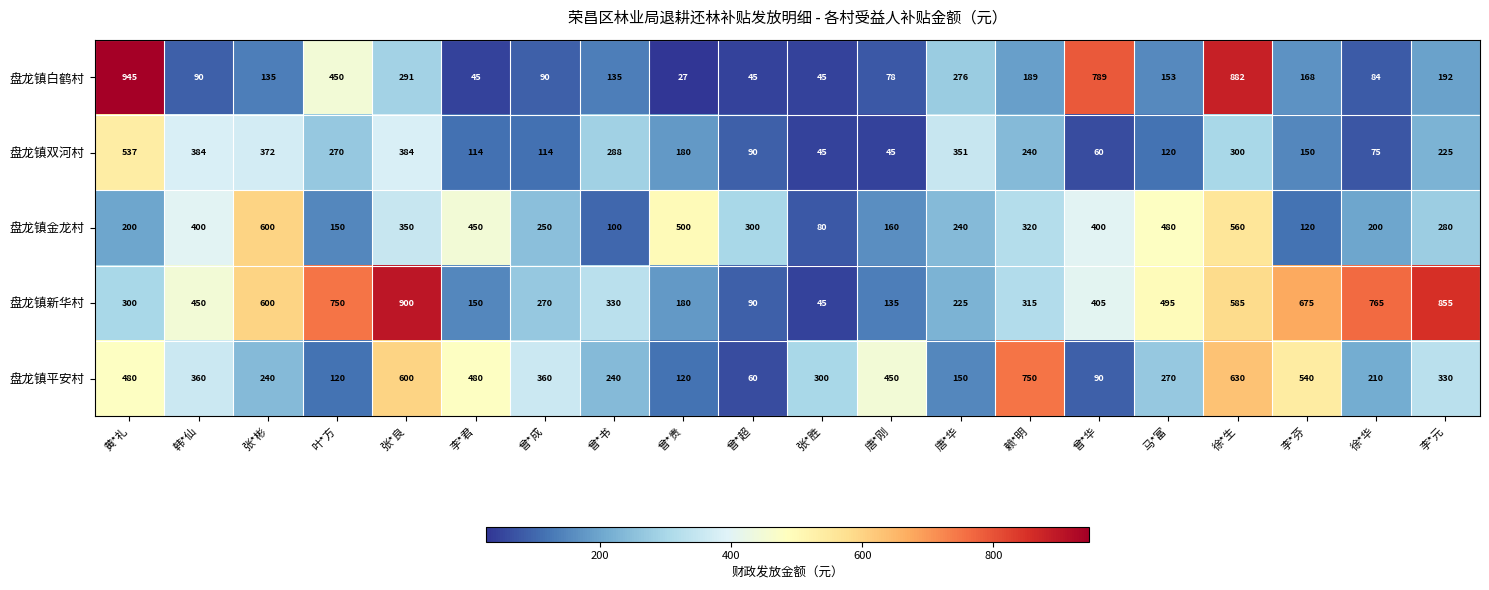

What is the difference between the highest and lowest values at 曾*华?

729